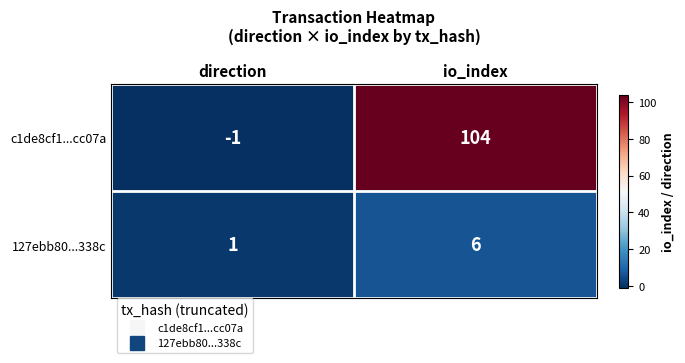

What is the difference between the c1de8cf1...cc07a values at direction and io_index?

105